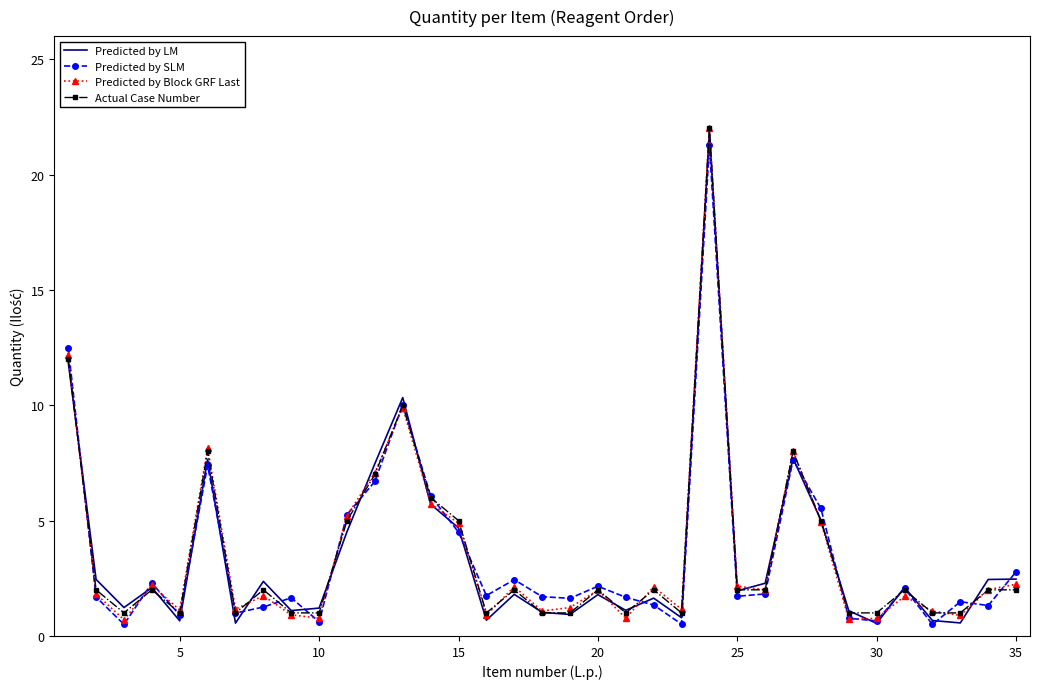

What is the greatest value displayed?

22.0